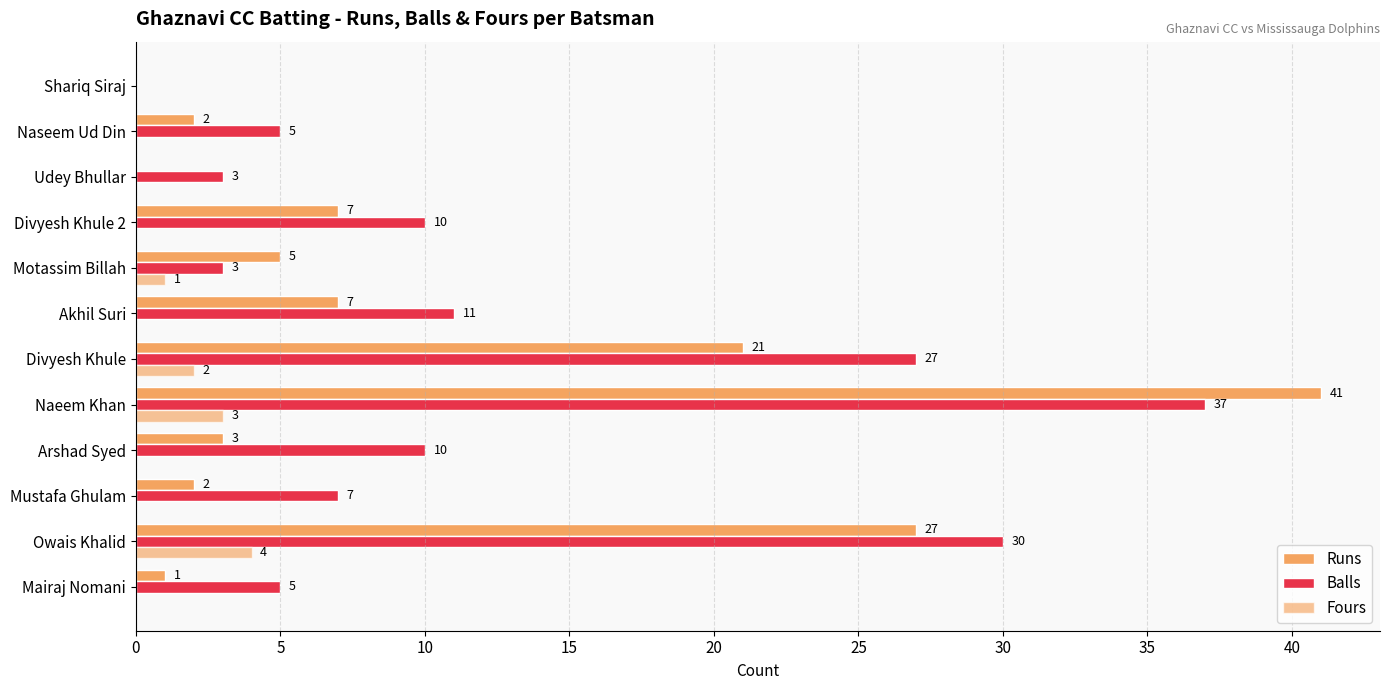

How many series are shown in this chart?

3